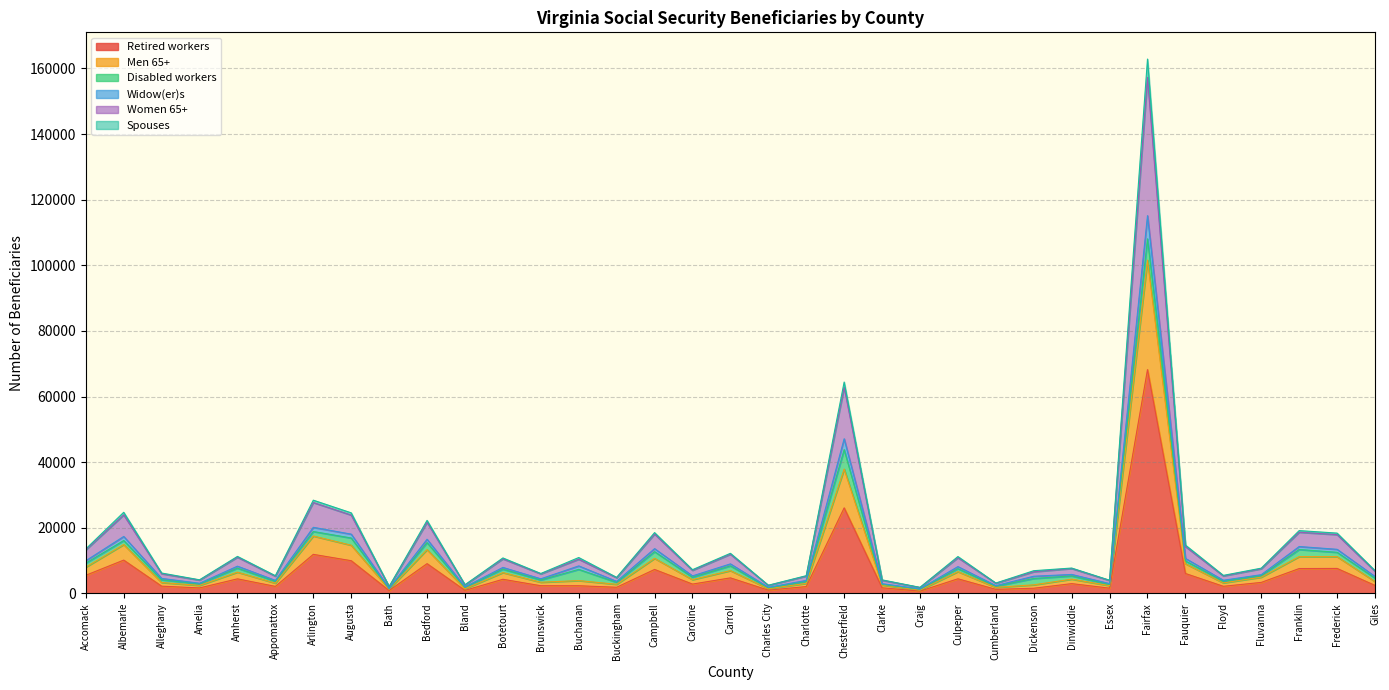

The value of Spouses at Fauquier is 24810. True or false?

False